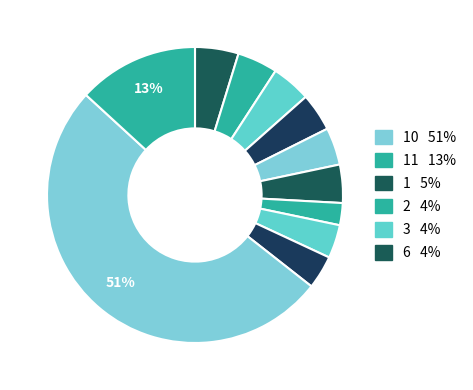

How many slices are in this pie chart?

11